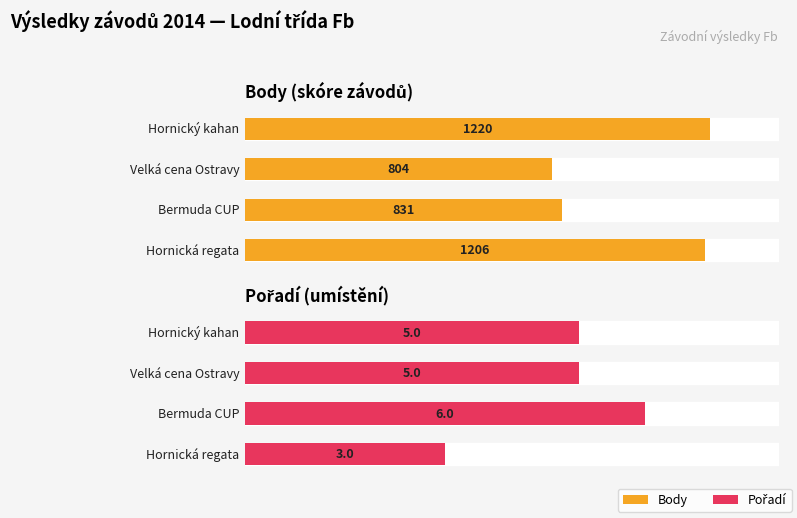

What position from the left is Bermuda CUP?

3